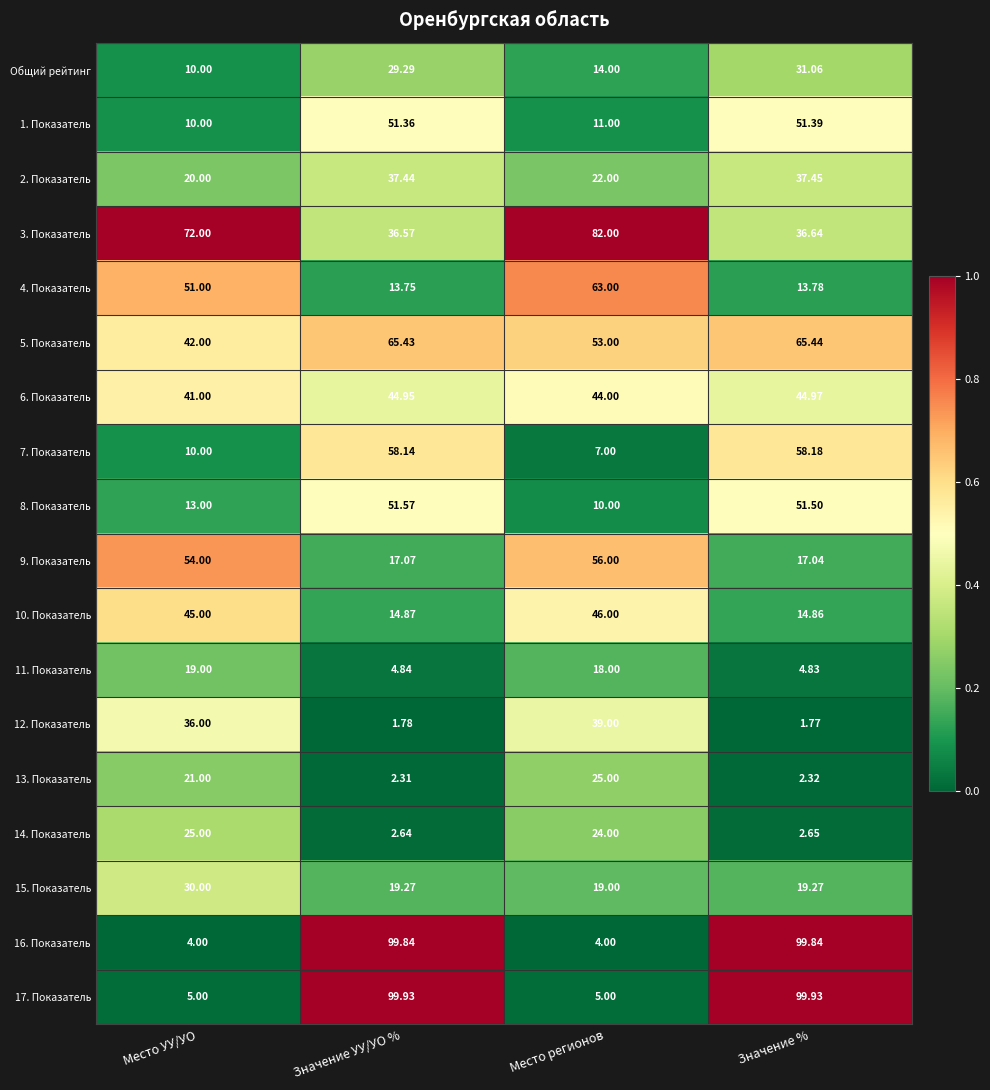

Is the value of 14. Показатель at Значение УУ/УО % greater than the value of 6. Показатель at Место УУ/УО?

No